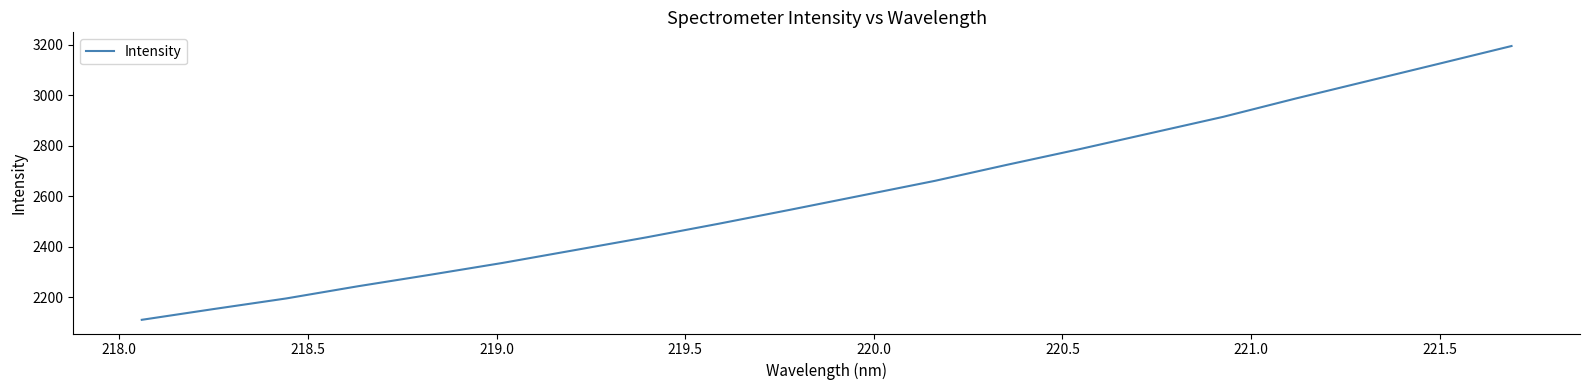

What is the smallest value displayed?

2111.6